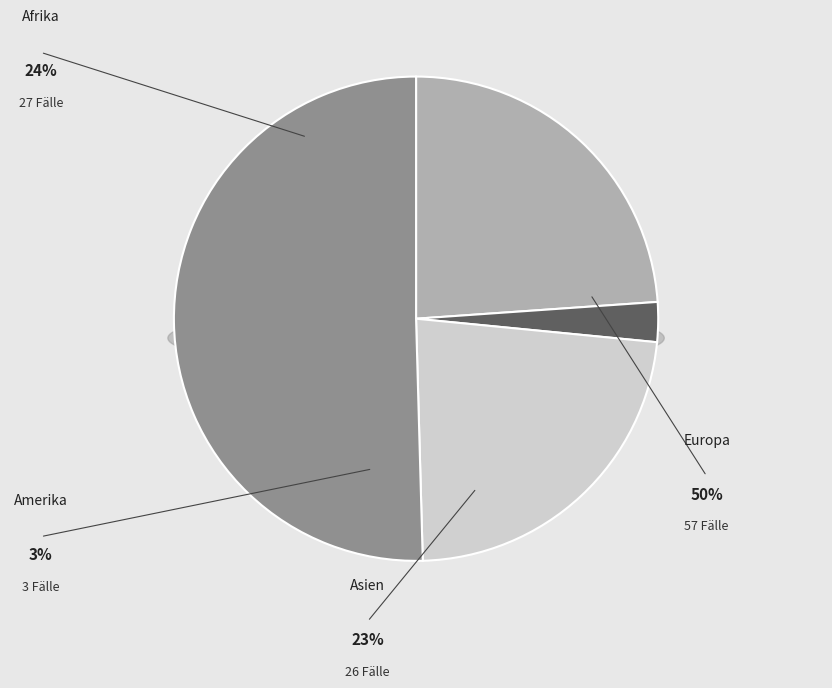

What is the change in value from Afrika to Europa?

+30